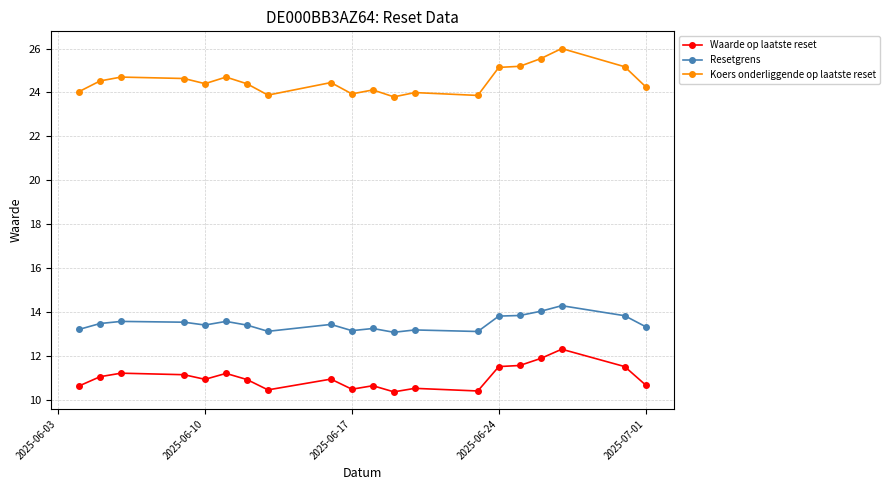

What is the average value of the Koers onderliggende op laatste reset series?

24.5